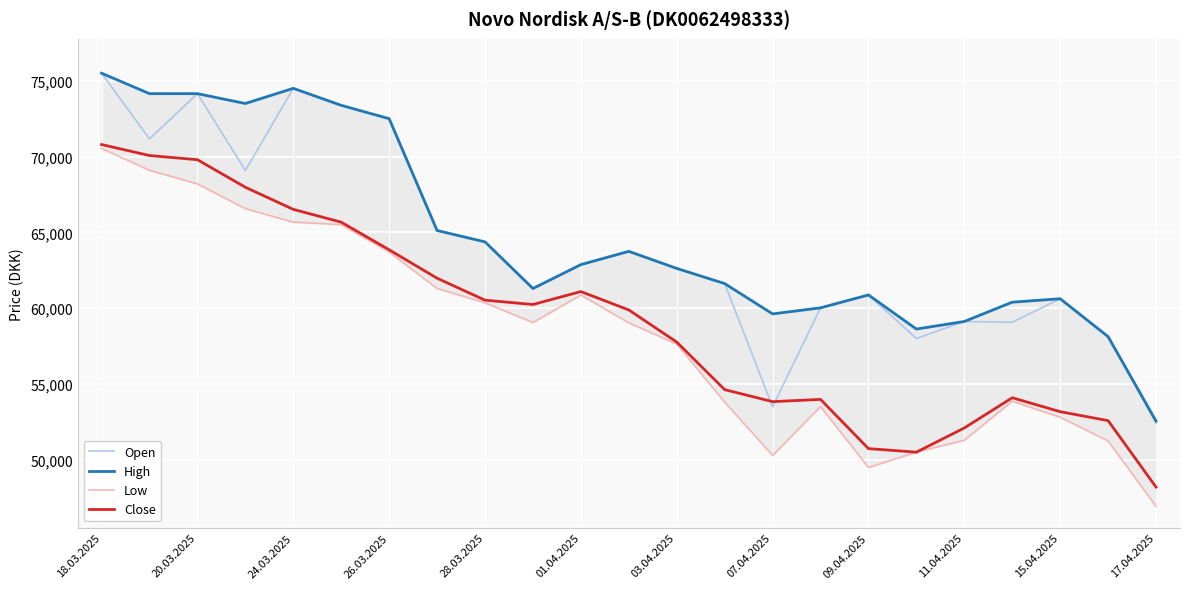

Read the Open value at 17.04.2025, to the nearest 50.

52400